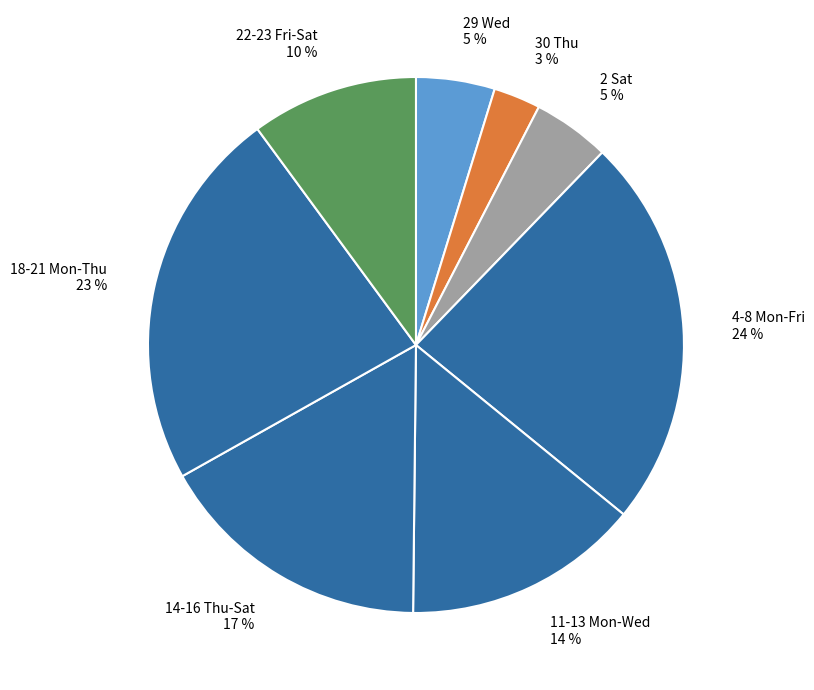

What percentage is the 14-16 Thu-Sat slice, to the nearest percent?

17%